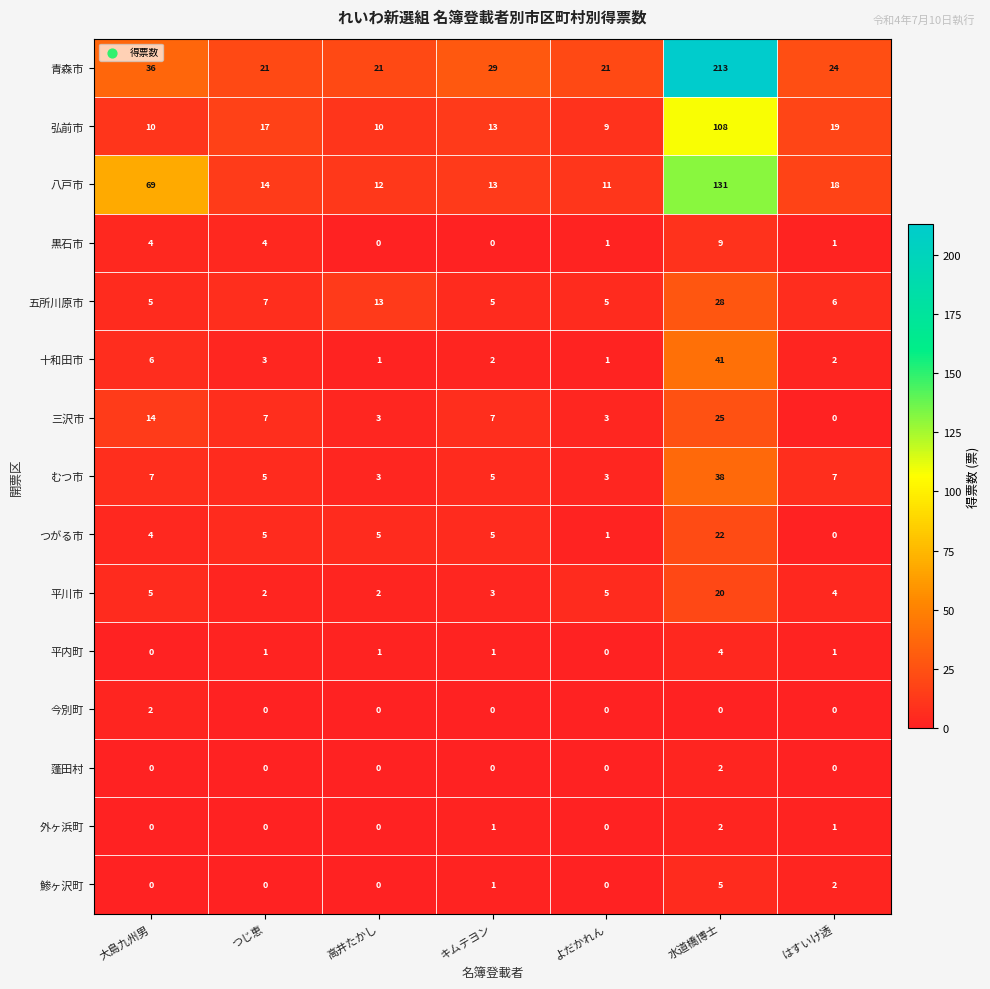

Is it true that 蓬田村 equals 1 at 高井たかし?

False